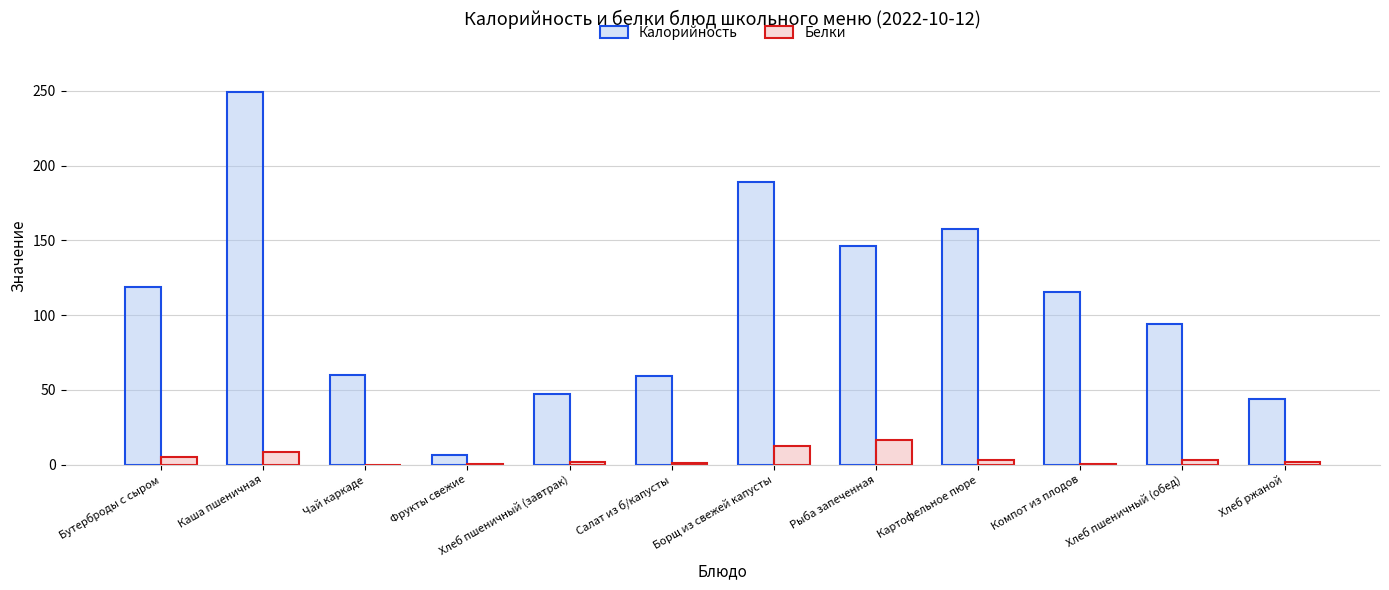

The value of Калорийность at Хлеб ржаной is 28.1. True or false?

False